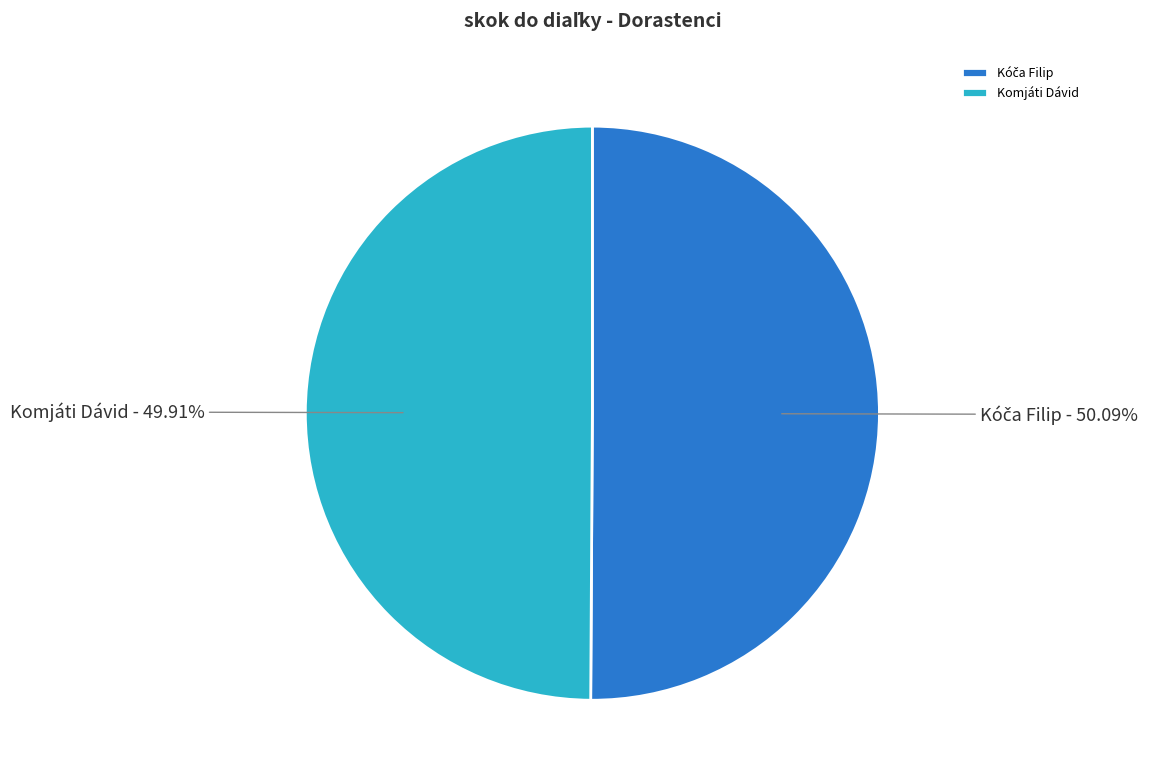

Is there a majority slice in this chart?

Yes